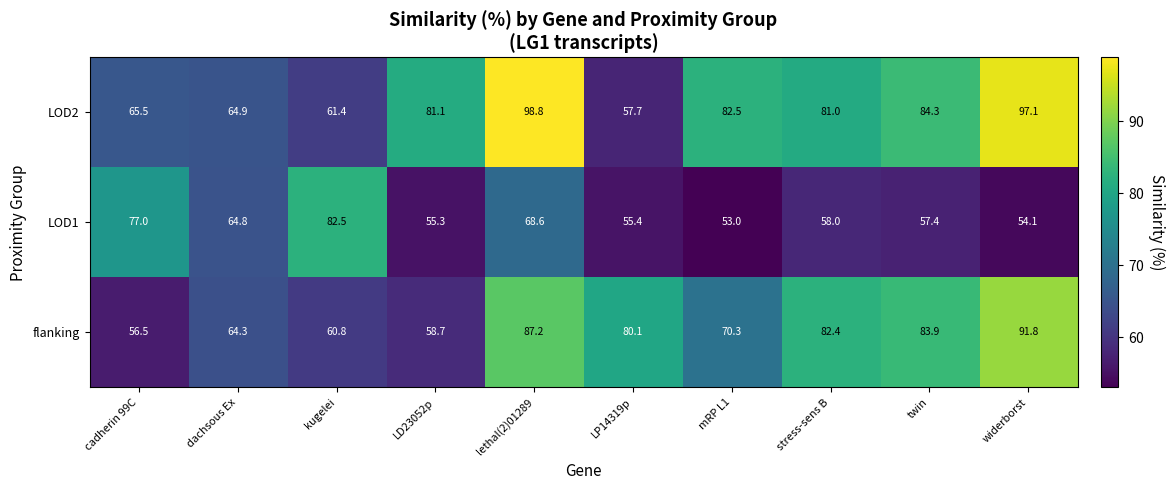

Which series has the widest spread of values?

LOD2